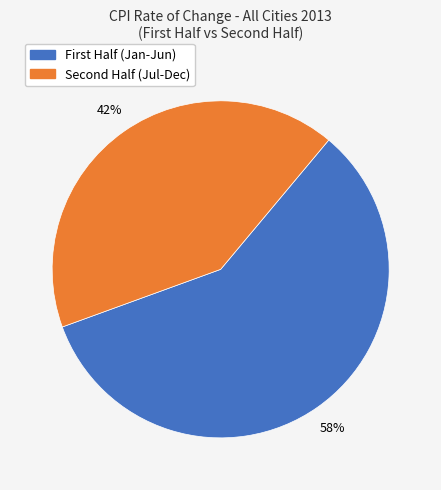

Is there a majority slice in this chart?

Yes